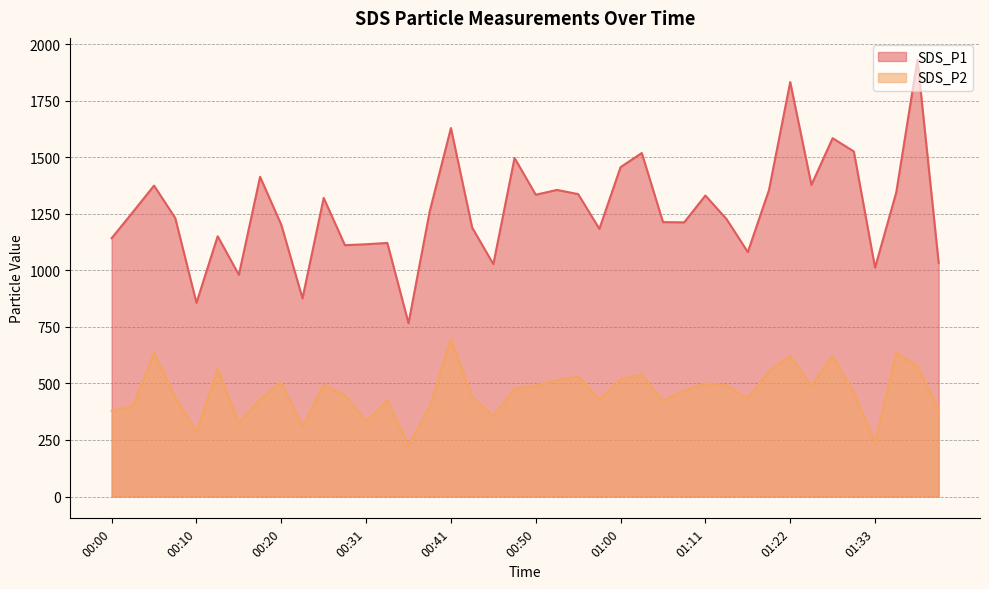

Which series changed the most between 00:41 and 00:55?

SDS_P1